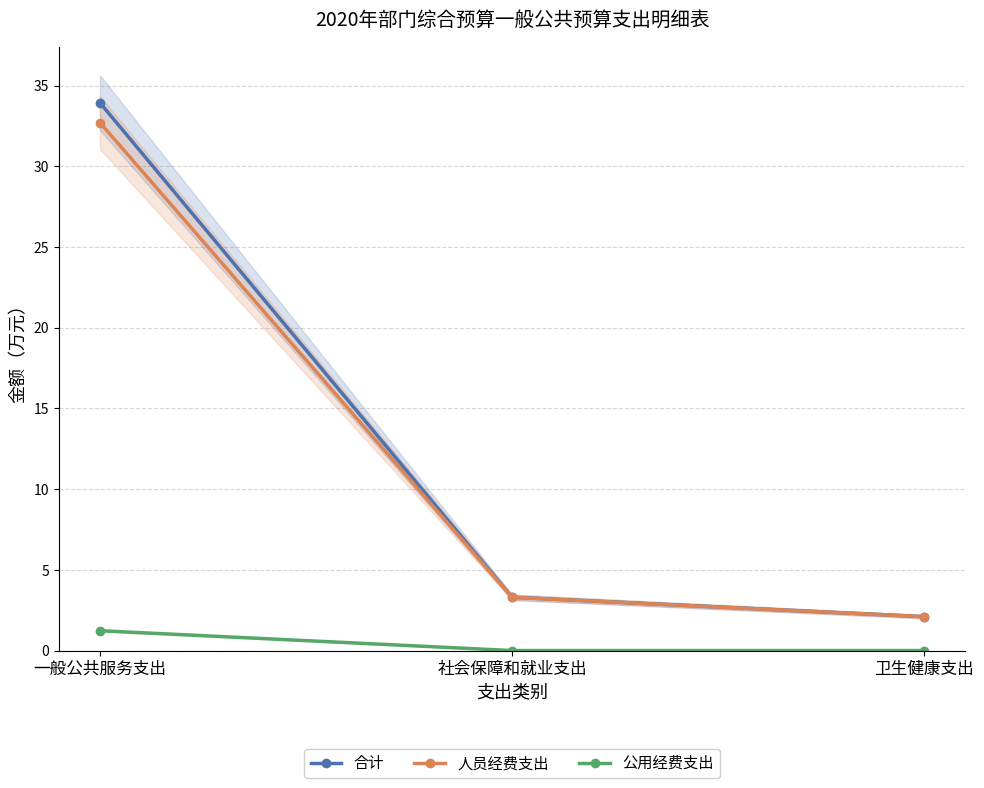

What position from the left is 一般公共服务支出?

1